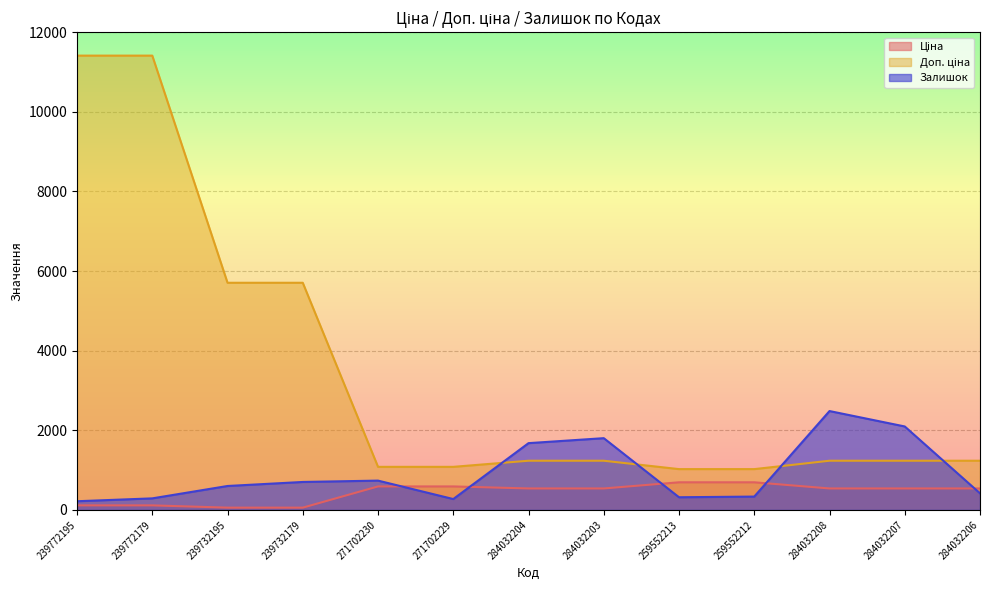

Does the chart have visible grid lines?

Yes